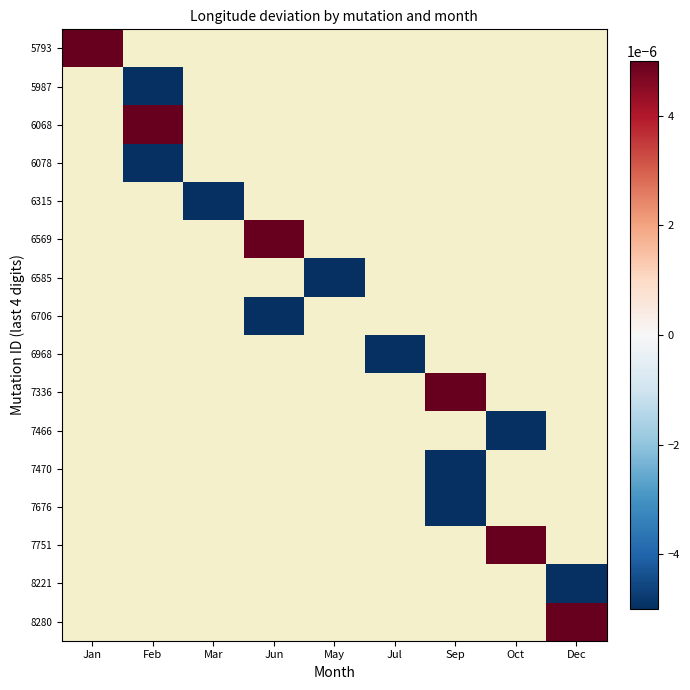

Which label corresponds to the smallest value in the chart?

Sep